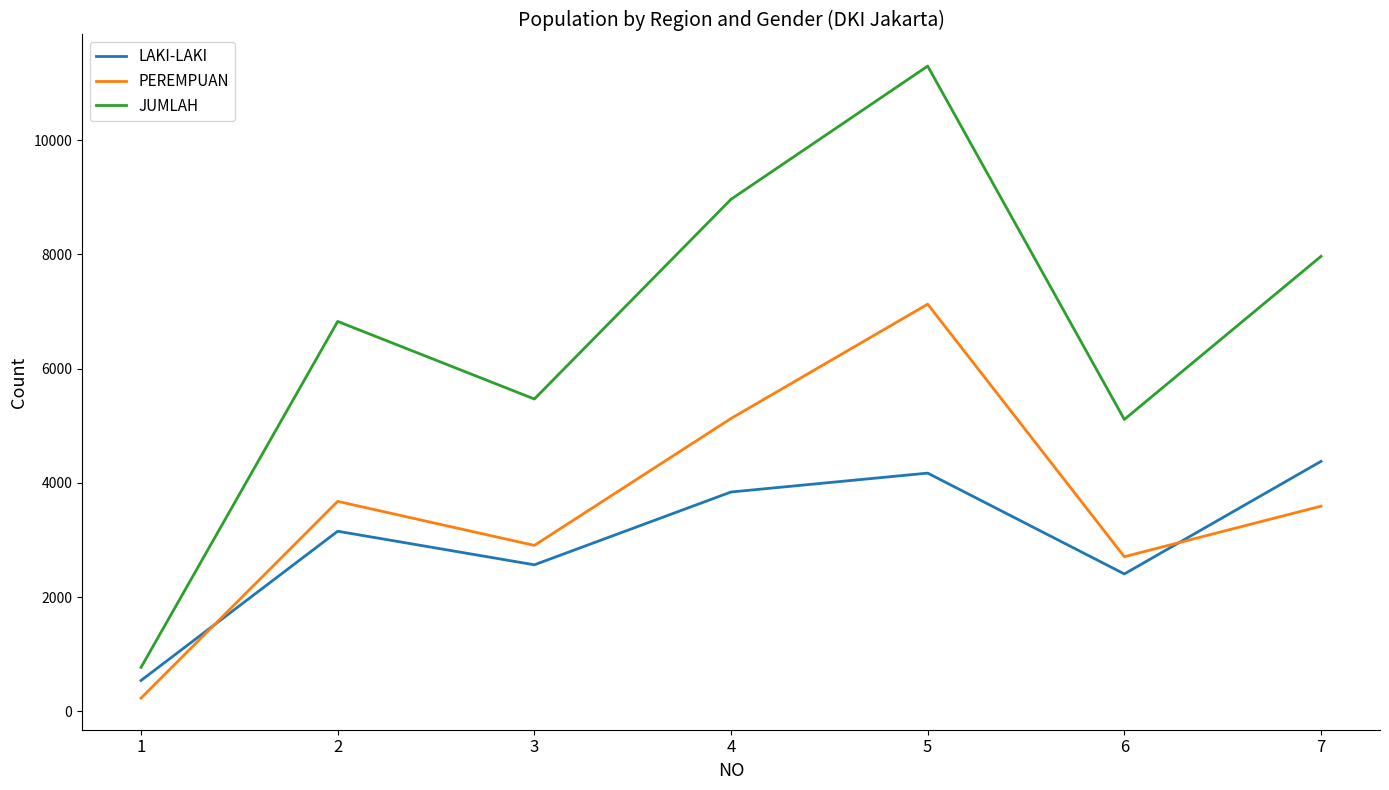

How many categories are shown in the chart?

7